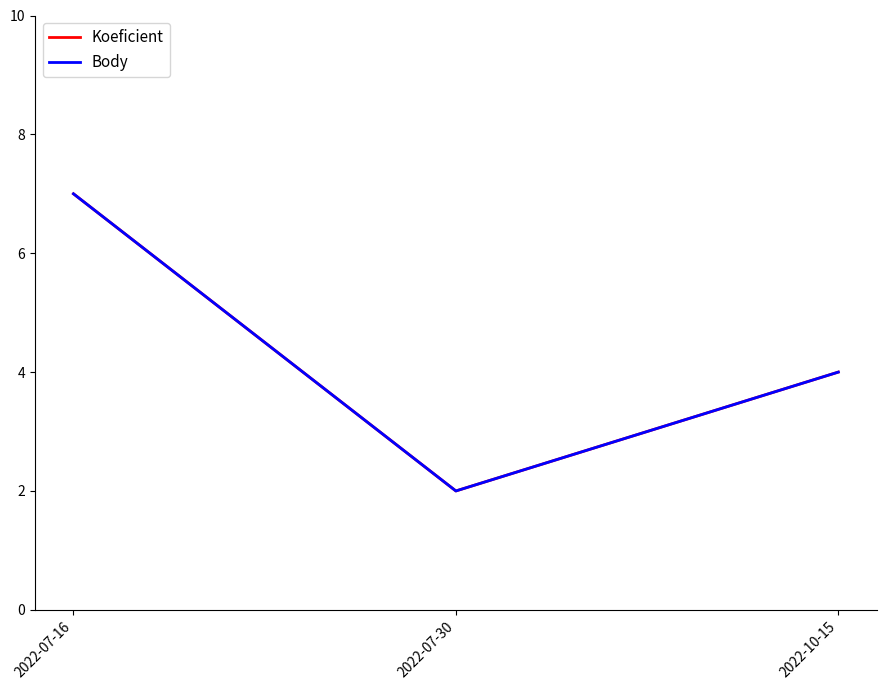

Reading left to right, extract all data points from this chart.

Koeficient: 7	2	4
Body: 7	2	4